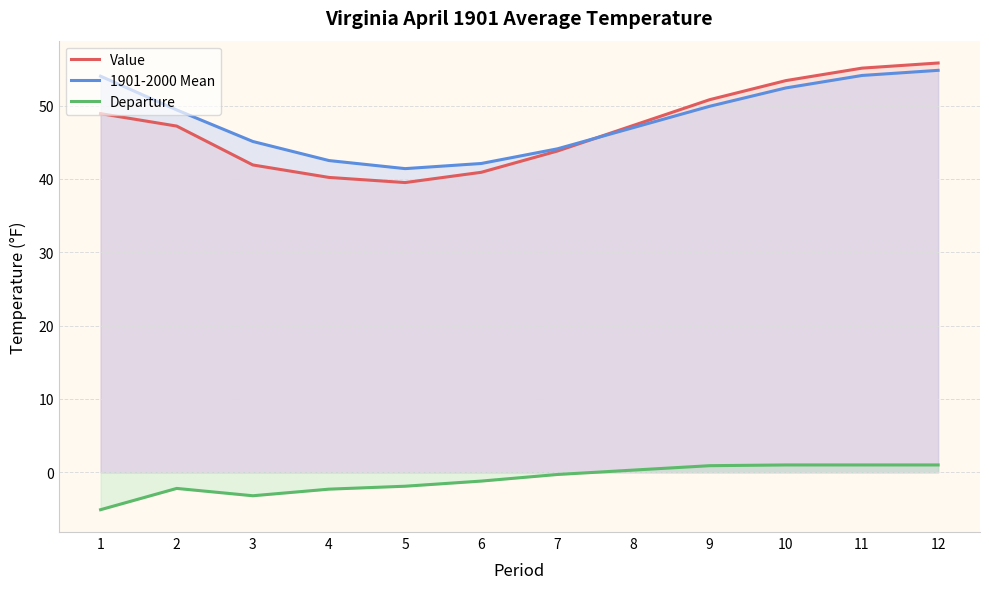

Between 8 and 11, which series saw the biggest shift?

Value